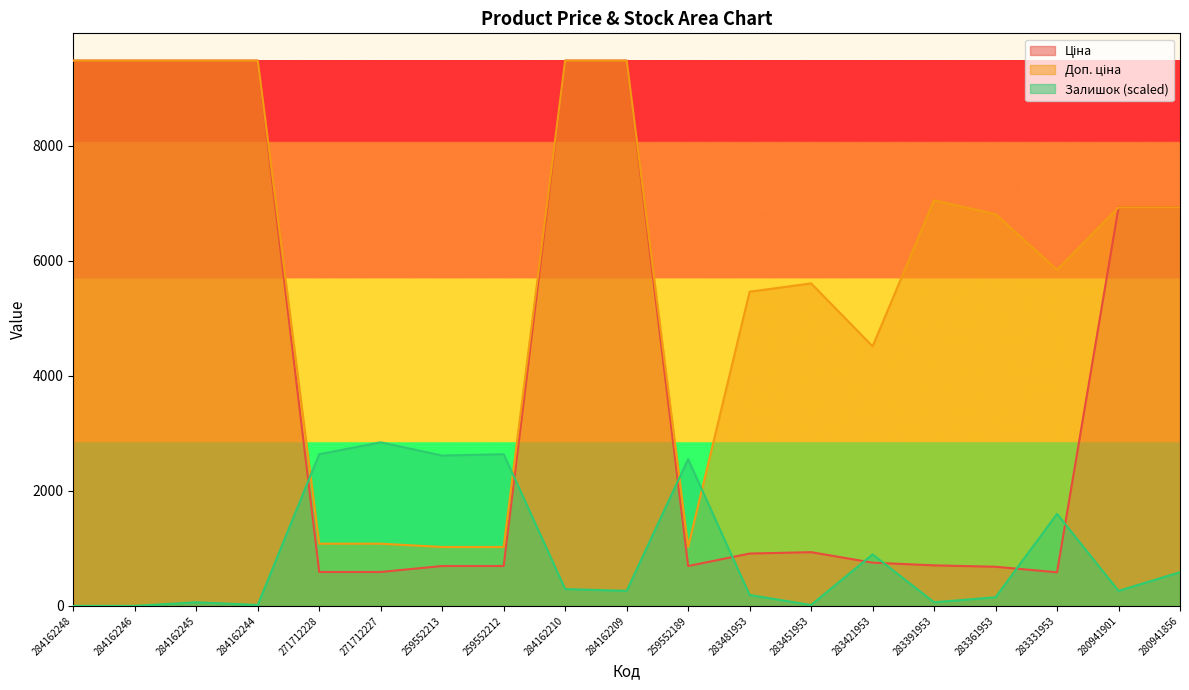

Where is Залишок nearest to the value 1422?

283331953